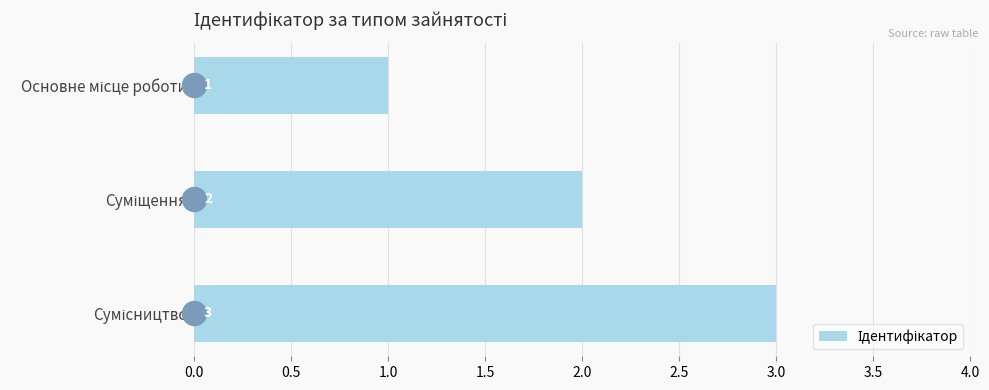

What is the change in value from Основне місце роботи to Сумісництво?

+2